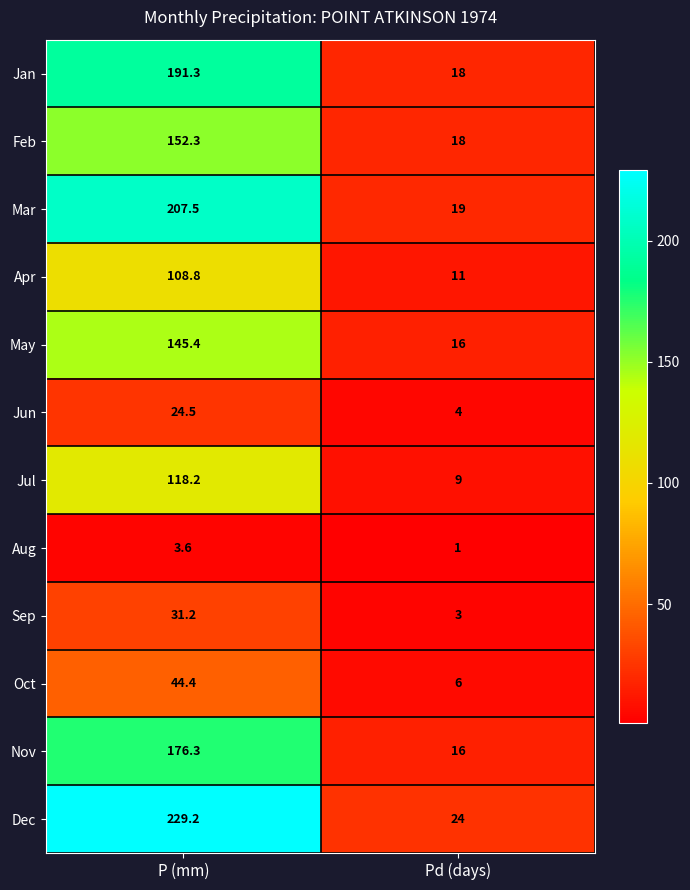

Which series has the largest range (max minus min)?

Dec